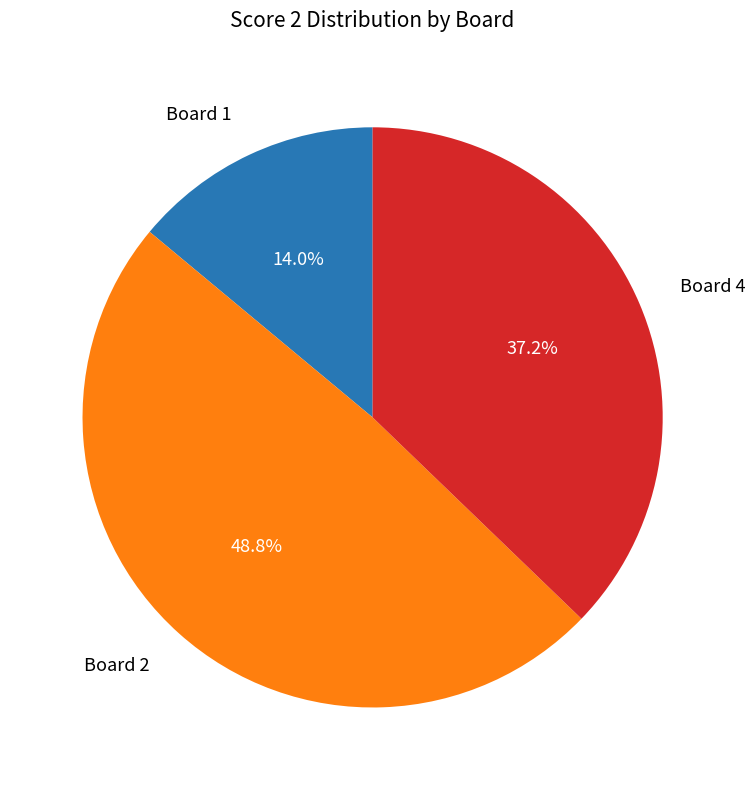

What percentage is the Board 2 slice, to the nearest percent?

49%